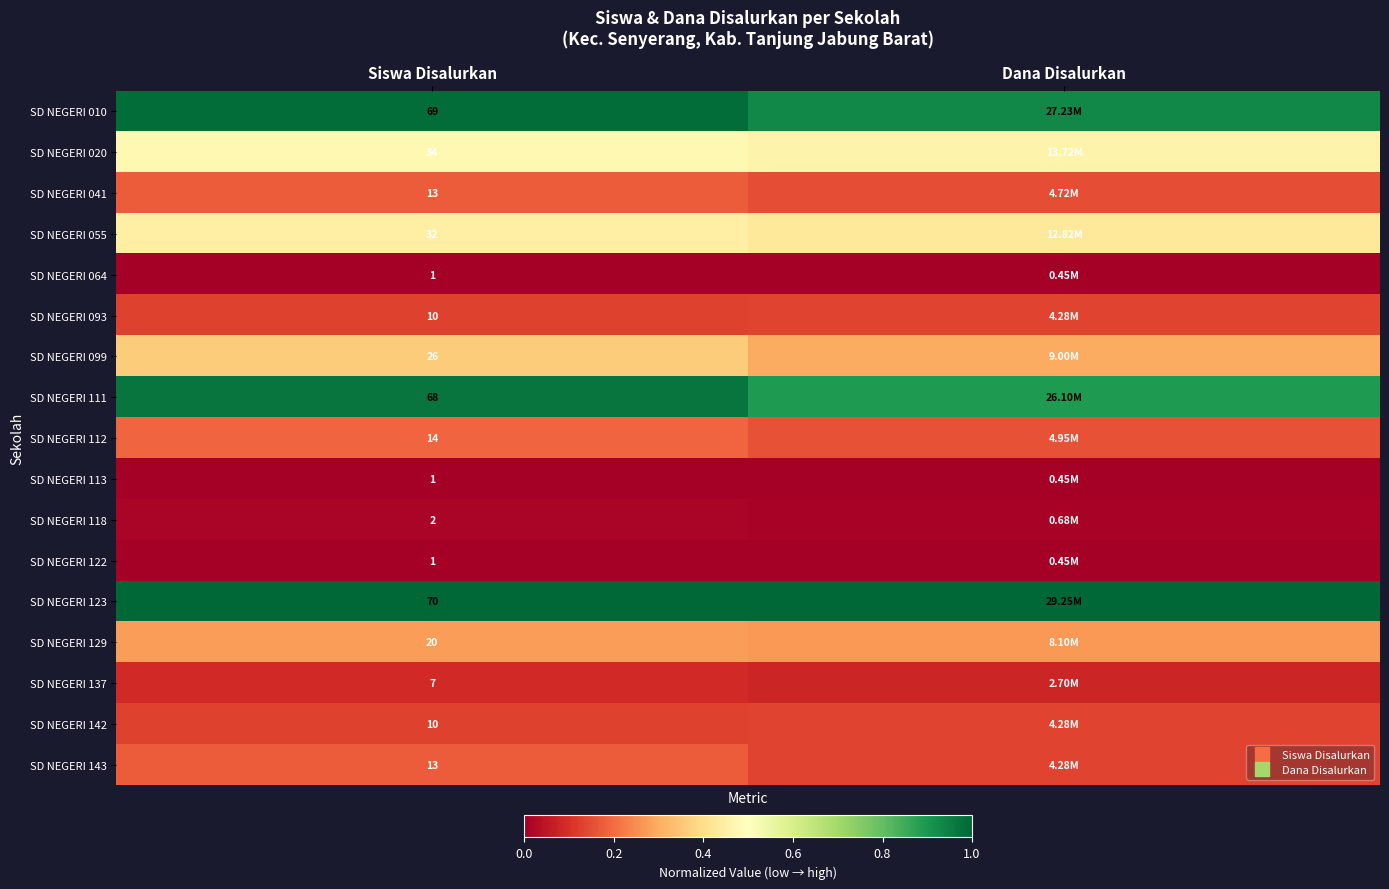

Where is SD NEGERI 064 nearest to the value 0?

Siswa Disalurkan